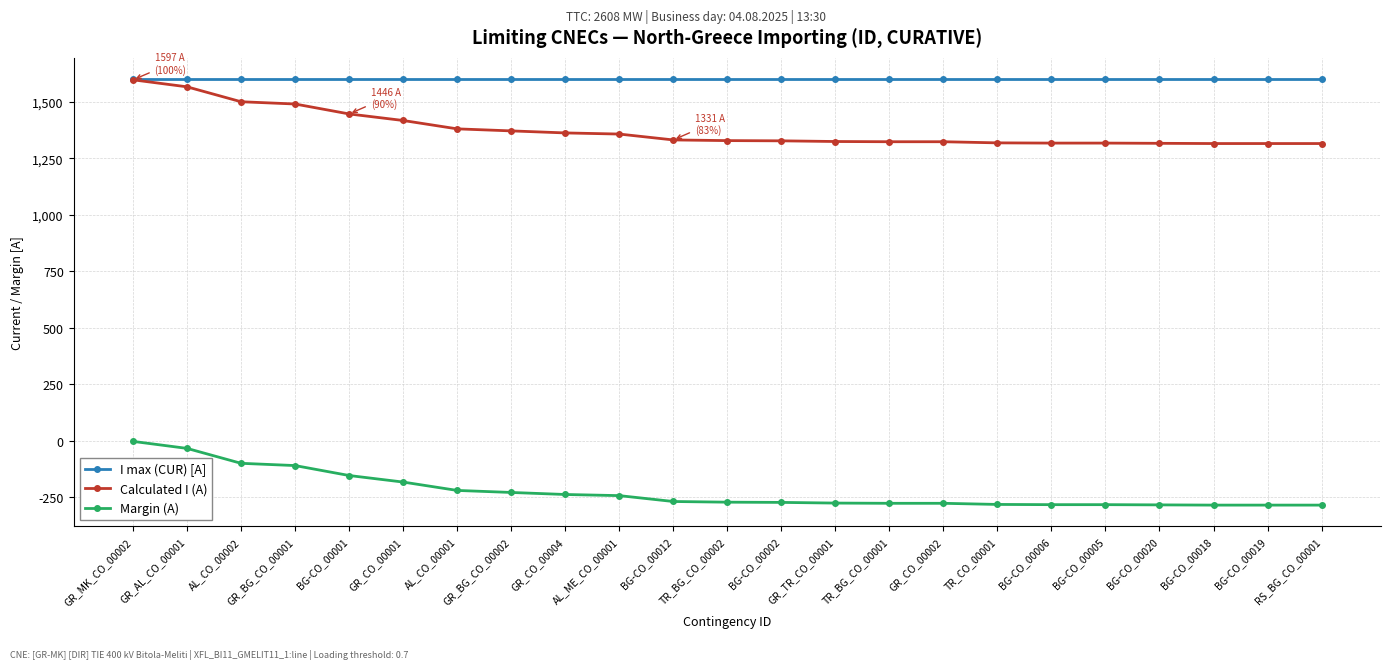

At BG-CO_00020, list the series in order from smallest to largest.

Margin (A), Calculated I (A), I max (CUR) [A]